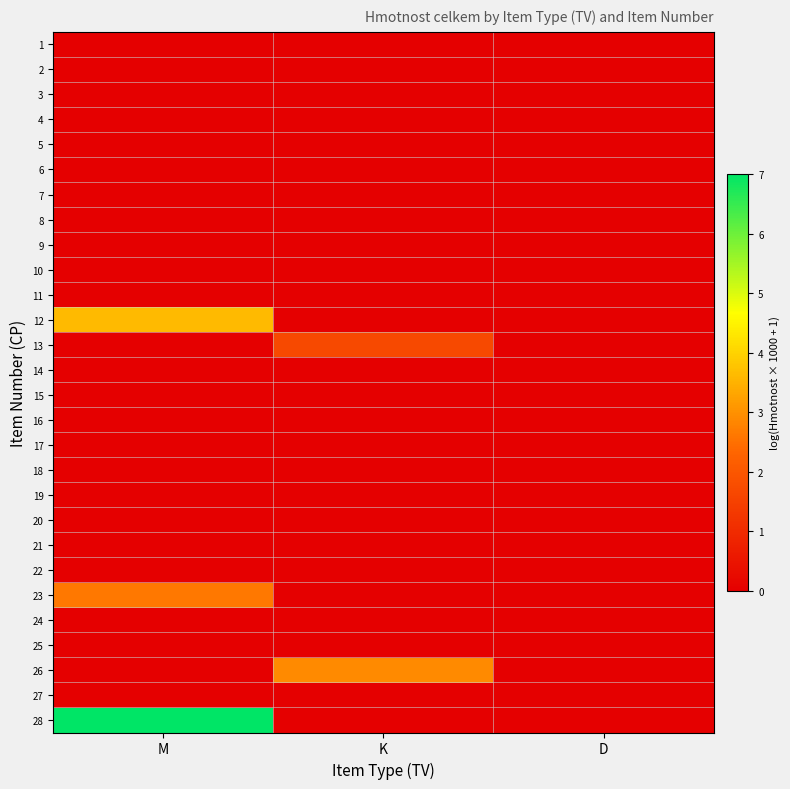

Reading right to left, transcribe all the data shown in this chart.

1: D=0.0	K=0.0	M=0.0
2: D=0.0	K=0.0	M=0.0
3: D=0.0	K=0.0	M=0.0
4: D=0.0	K=0.0	M=0.0
5: D=0.0	K=0.0	M=0.0
6: D=0.0	K=0.0	M=0.0
7: D=0.0	K=0.0	M=0.0
8: D=0.0	K=0.0	M=0.0
9: D=0.0	K=0.0	M=0.0
10: D=0.0	K=0.0	M=0.0
11: D=0.0	K=0.0	M=0.0
12: D=0.0	K=0.0	M=3.6
13: D=0.0	K=1.7	M=0.0
14: D=0.0	K=0.0	M=0.0
15: D=0.0	K=0.0	M=0.0
16: D=0.0	K=0.0	M=0.0
17: D=0.0	K=0.0	M=0.0
18: D=0.0	K=0.0	M=0.0
19: D=0.0	K=0.0	M=0.0
20: D=0.0	K=0.0	M=0.0
21: D=0.0	K=0.0	M=0.0
22: D=0.0	K=0.0	M=0.0
23: D=0.0	K=0.0	M=2.6
24: D=0.0	K=0.0	M=0.0
25: D=0.0	K=0.0	M=0.0
26: D=0.0	K=2.9	M=0.0
27: D=0.0	K=0.0	M=0.0
28: D=0.0	K=0.0	M=7.0